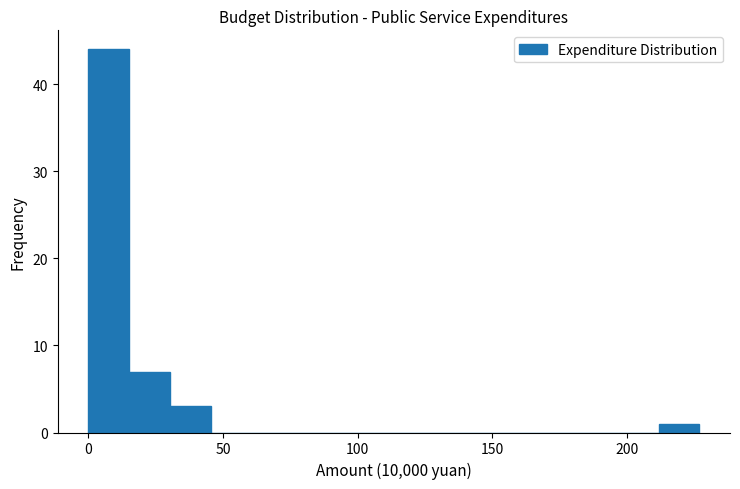

Read against the x-axis, roughly where is the centre of the tallest bar?

10